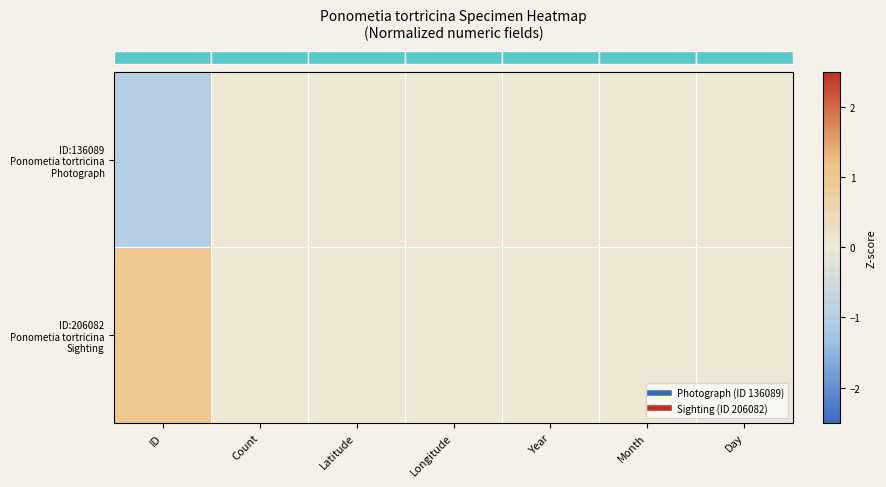

At which category is the sum across all series the highest?

ID